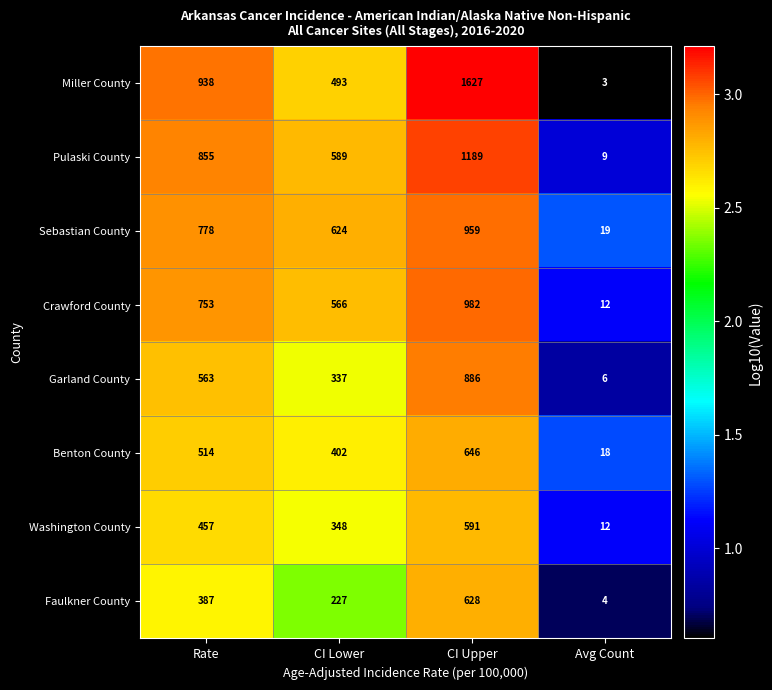

Rank the categories by Crawford County value from highest to lowest.

CI Upper, Rate, CI Lower, Avg Count